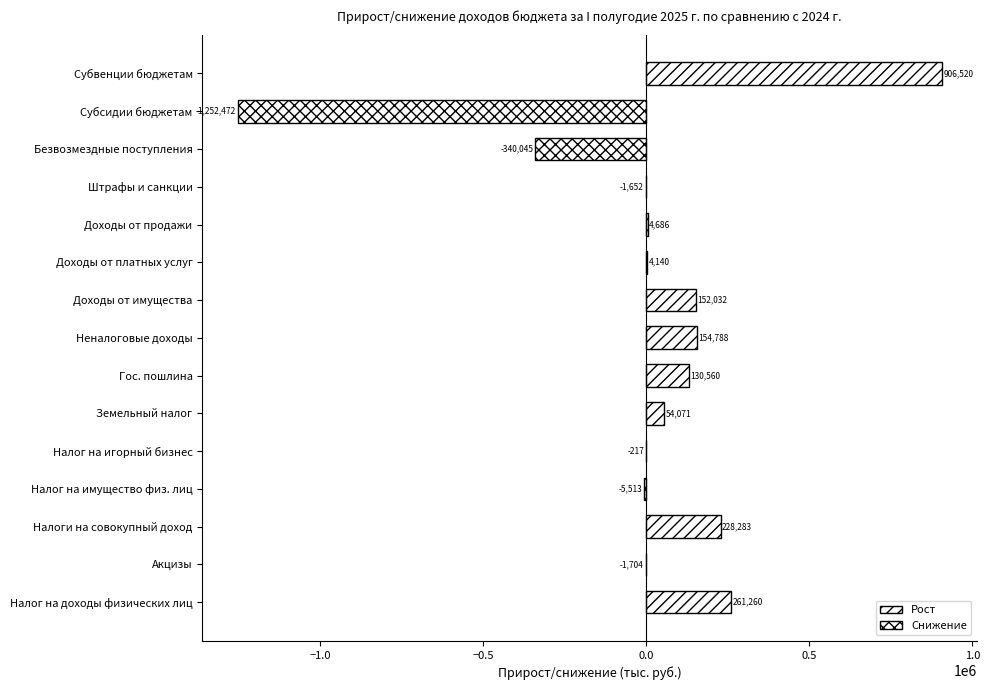

Reading bottom to top, extract all data points from this chart.

Налог на доходы физических лиц=261260	Акцизы=-1704	Налоги на совокупный доход=228283	Налог на имущество физ. лиц=-5513	Налог на игорный бизнес=-217	Земельный налог=54071	Гос. пошлина=130560	Неналоговые доходы=154788	Доходы от имущества=152032	Доходы от платных услуг=4140	Доходы от продажи=4686	Штрафы и санкции=-1652	Безвозмездные поступления=-340045	Субсидии бюджетам=-1252472	Субвенции бюджетам=906520